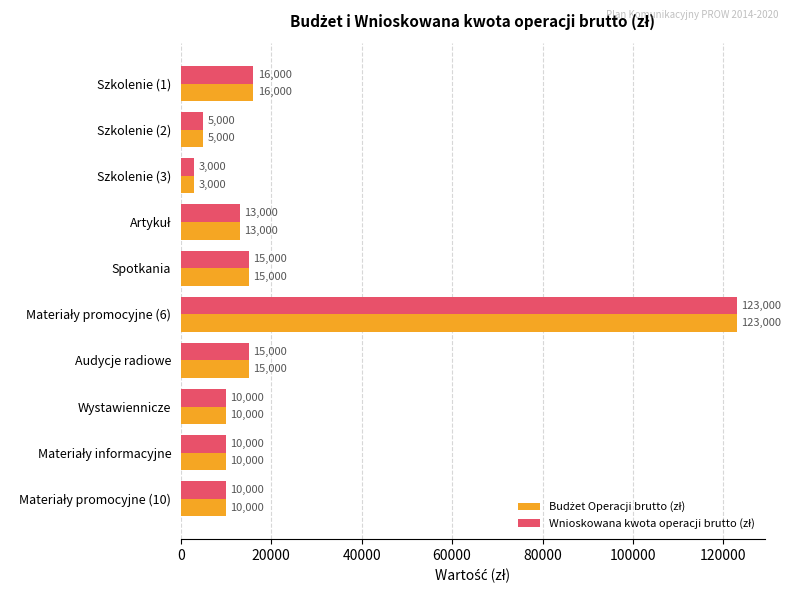

How many series are shown in this chart?

2